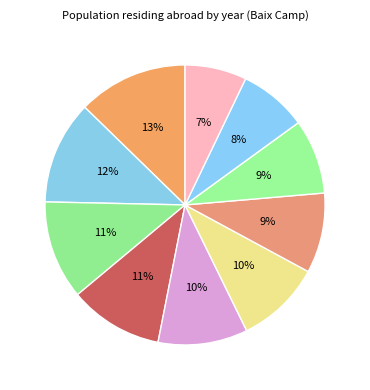

How many segments does this pie chart have?

10